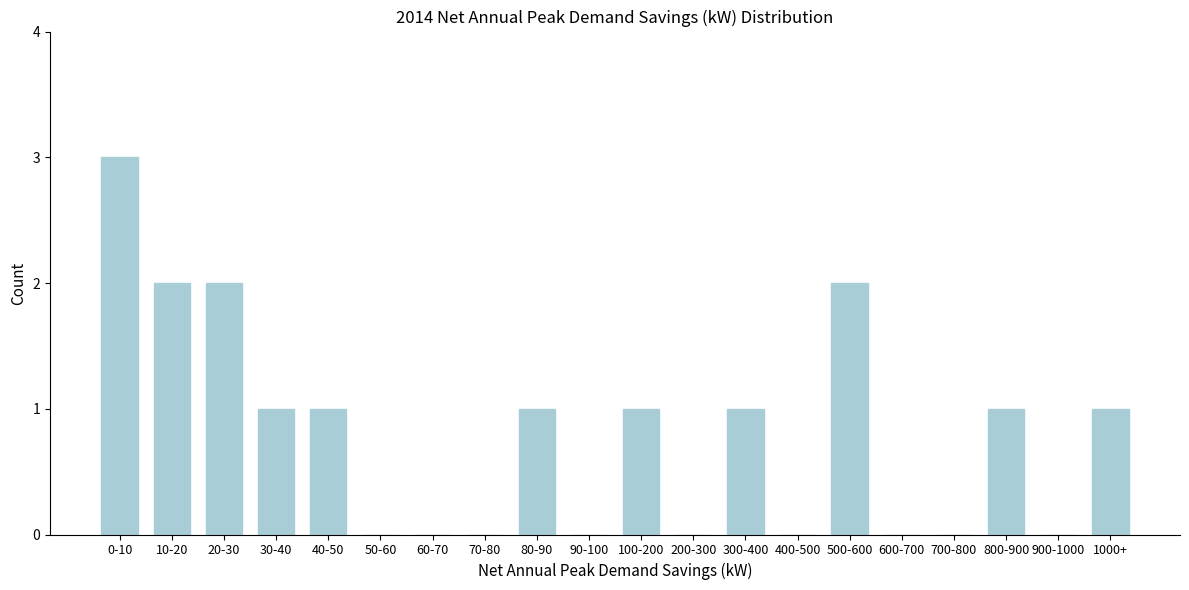

The value at 900-1000 is 2. True or false?

False